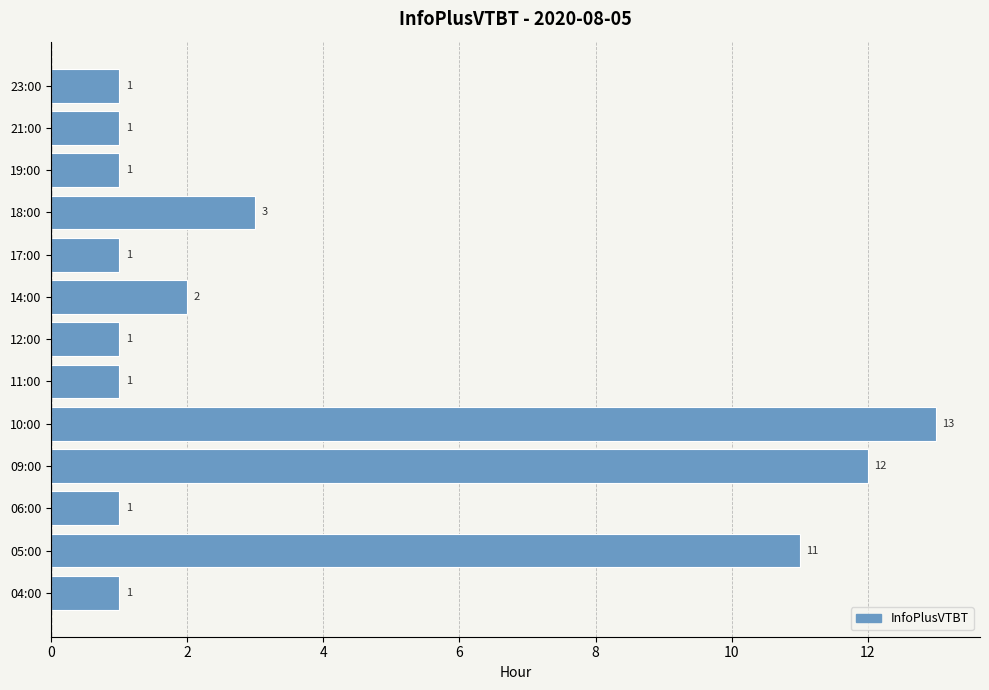

The value at 14:00 is 2. True or false?

True